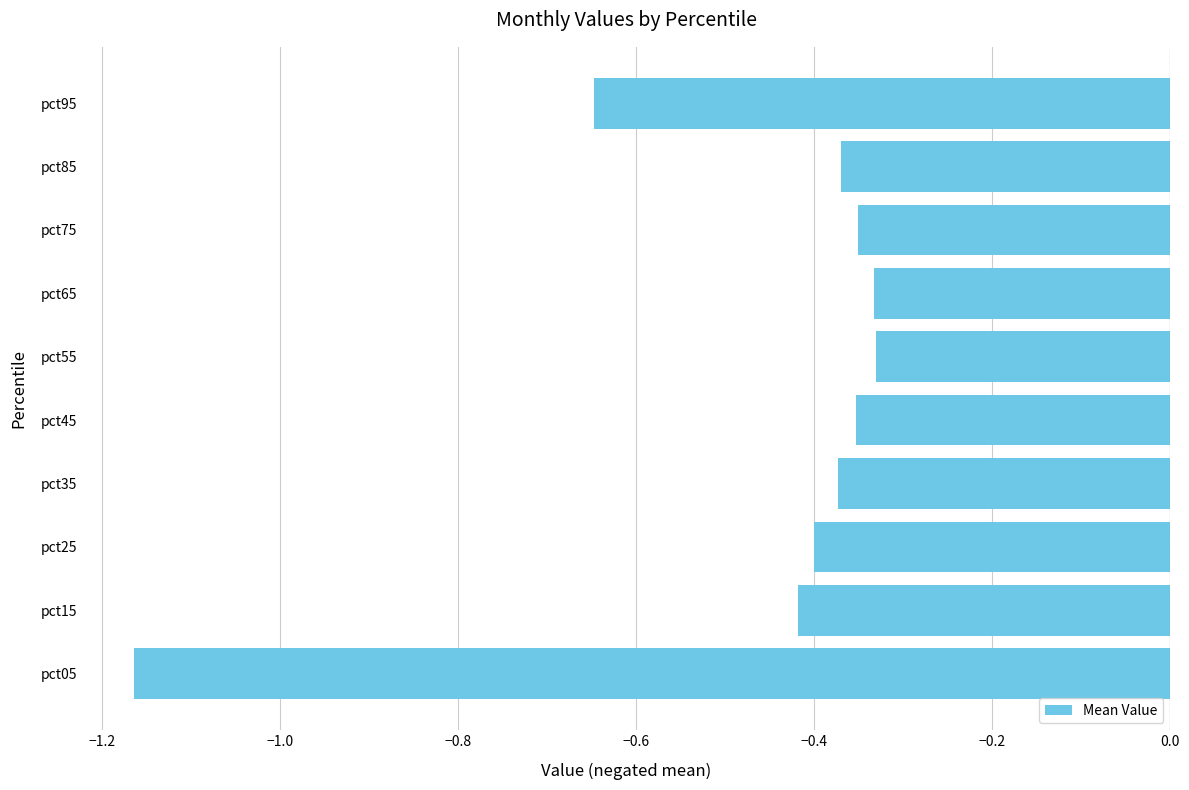

Which category has the lowest value across all series?

pct05